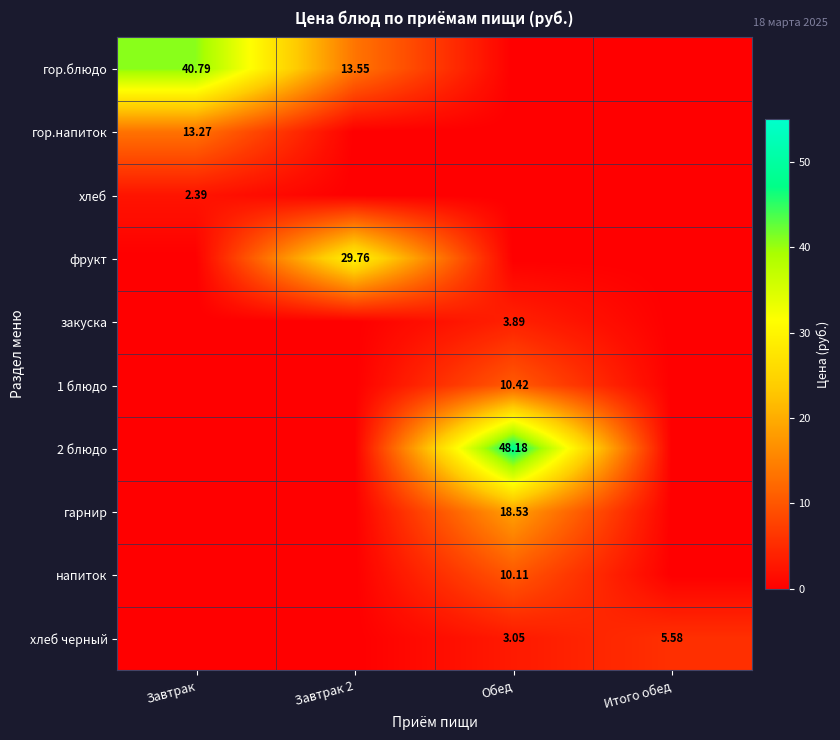

At which category does the chart reach its peak across all series?

Обед